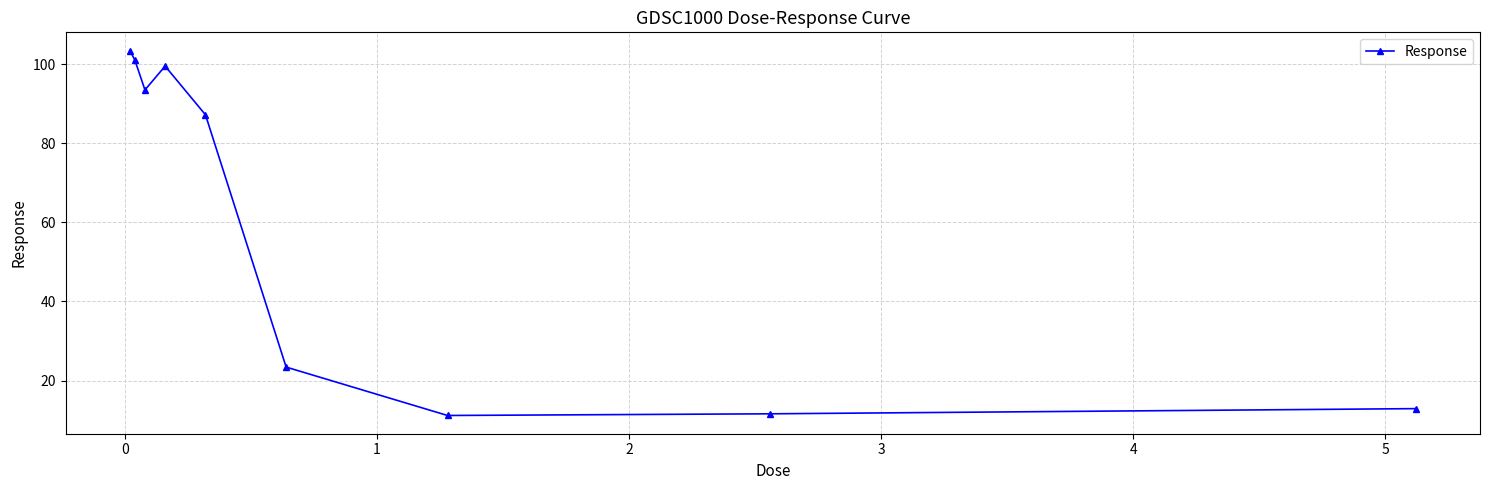

What is the difference between the maximum and second lowest values?

91.9